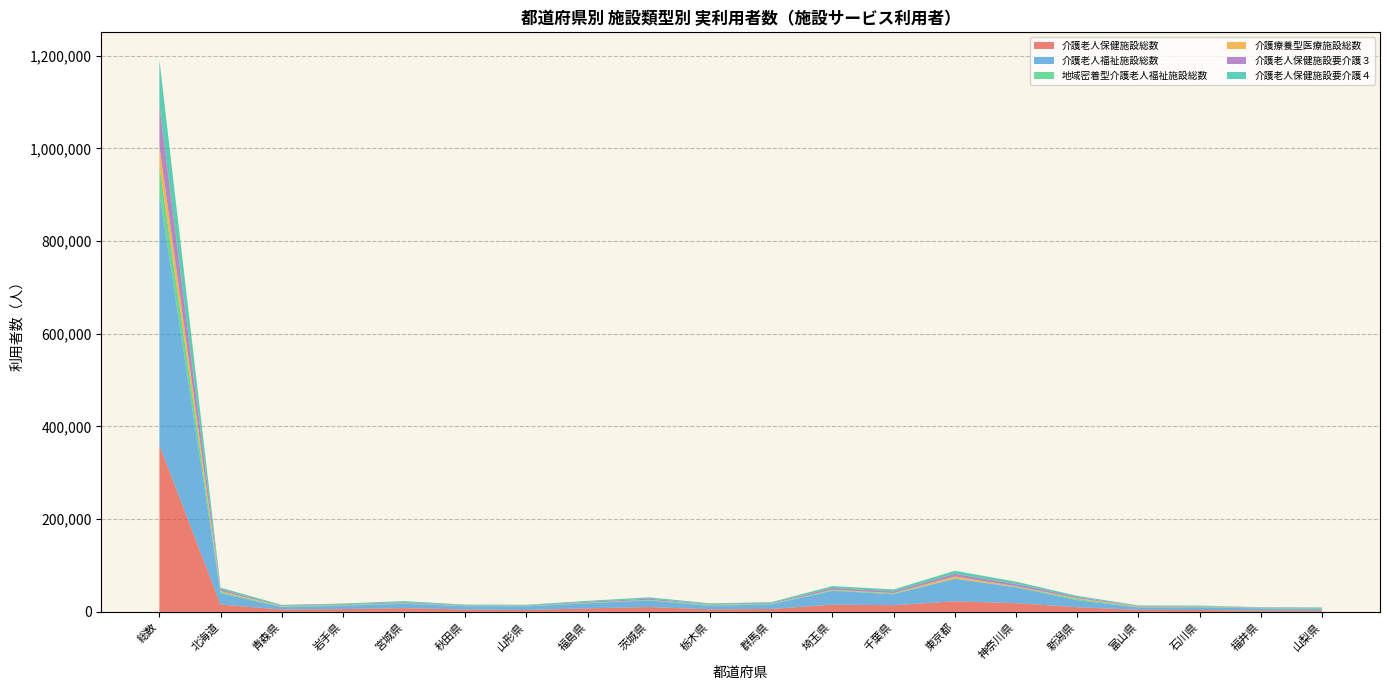

Reading left to right, list all the values displayed in this chart.

介護老人保健施設総数: 359420	15850	5070	5980	8140	5020	4090	7510	10480	5440	6260	15510	14420	22710	18730	10050	4250	3920	2960	2750
介護老人福祉施設総数: 544140	24060	5460	7070	9340	7020	7760	10920	14070	7550	9900	29940	23620	48470	34310	15100	5370	5930	4420	3580
地域密着型介護老人福祉施設総数: 58700	2760	1130	1530	1350	840	1480	940	1050	2100	1360	1160	1710	800	670	2820	670	1090	880	1450
介護療養型医療施設総数: 43350	2310	790	310	130	320	90	440	370	460	310	970	870	4340	1440	1440	1230	670	270	180
介護老人保健施設要介護３: 87310	3450	1190	1430	1850	1210	940	1850	2570	1330	1460	3830	3540	5730	4830	2510	1180	940	720	790
介護老人保健施設要介護４: 97840	3720	1440	1690	2330	1240	1000	2100	2770	1520	1620	4160	4170	6520	5180	2630	1120	970	850	810